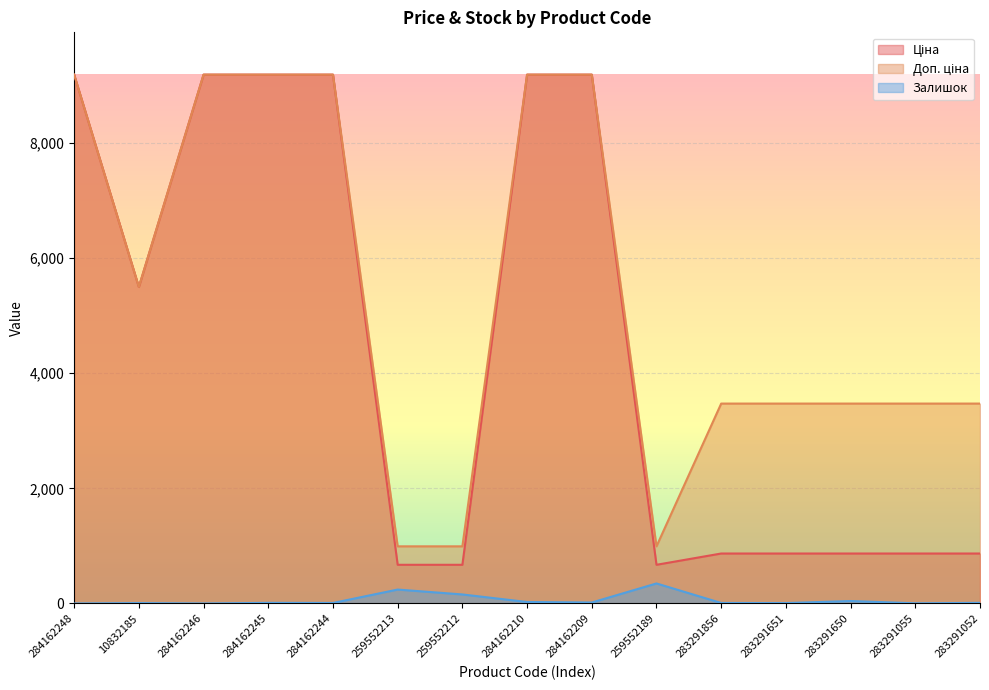

List the labels in order of Залишок value, smallest first.

284162248, 284162246, 283291055, 10832185, 283291651, 284162244, 283291856, 284162245, 283291052, 284162209, 284162210, 283291650, 259552212, 259552213, 259552189